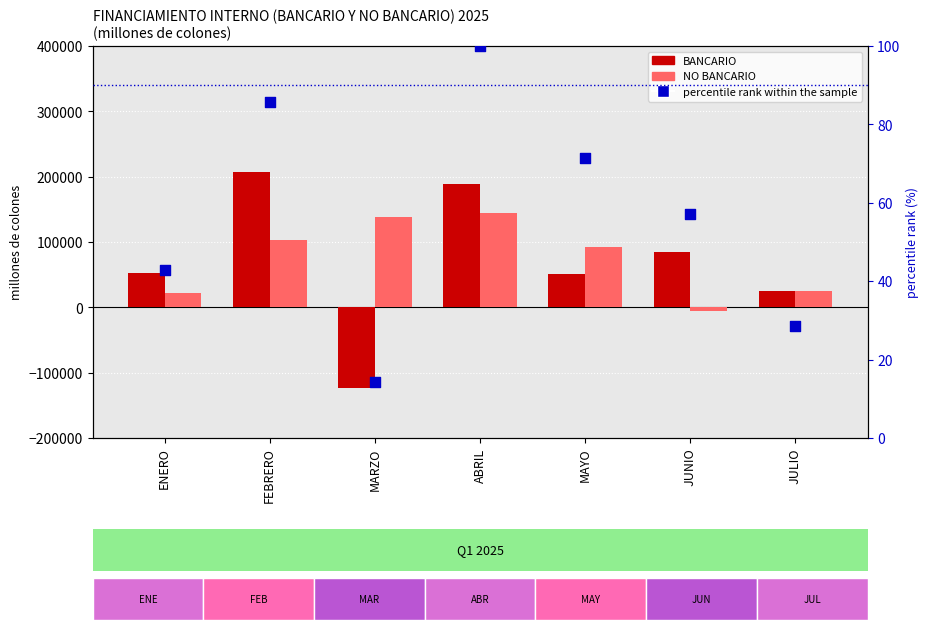

At which category is the sum across all series the highest?

ABRIL